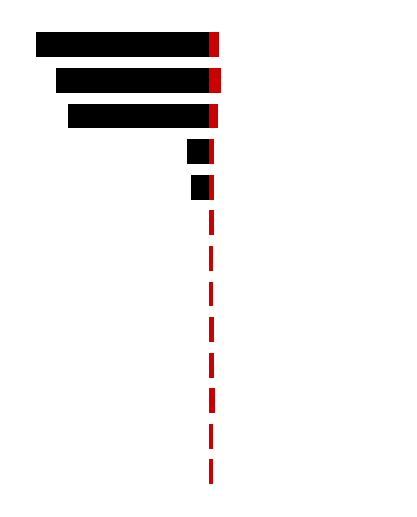

What is the minimum value shown in the chart?

-14.1